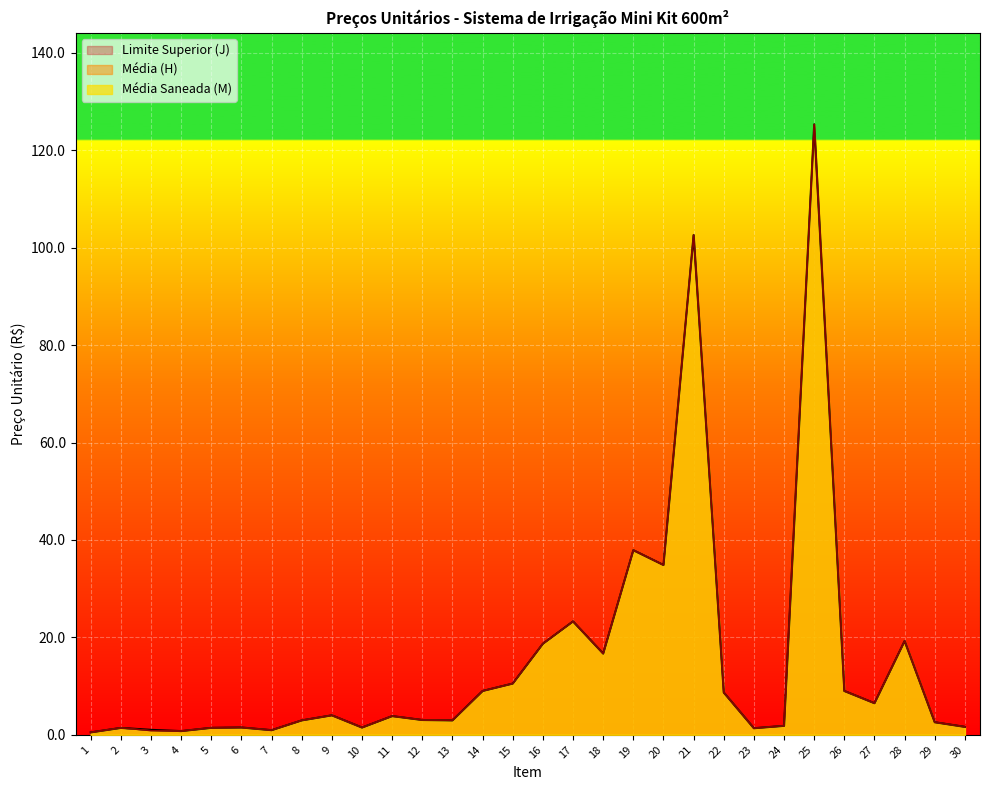

The value of Limite Superior (J) at 10 is 0.4. True or false?

False